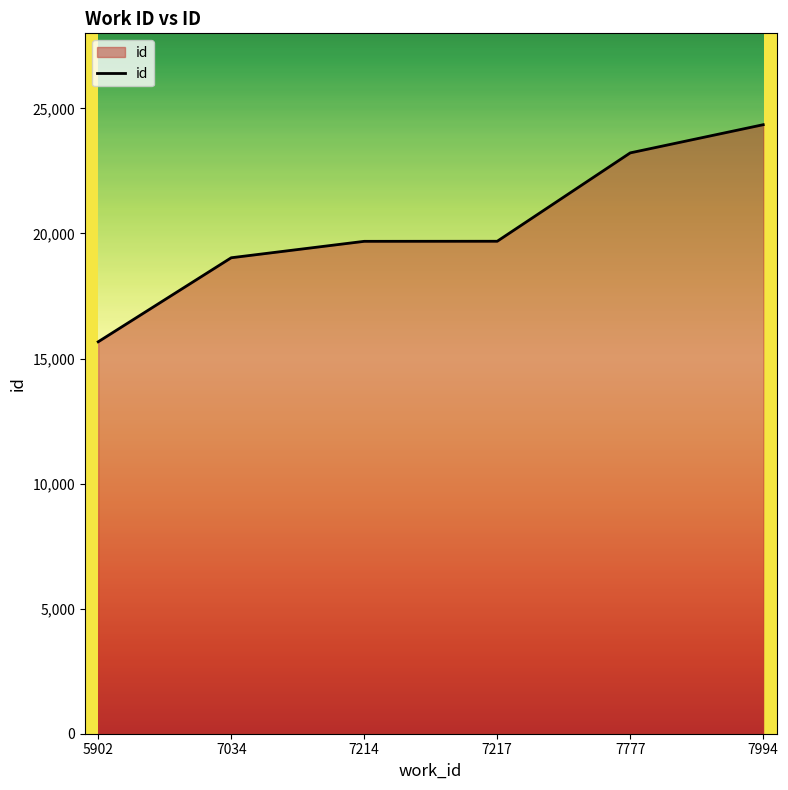

Which label corresponds to the smallest value in the chart?

5902